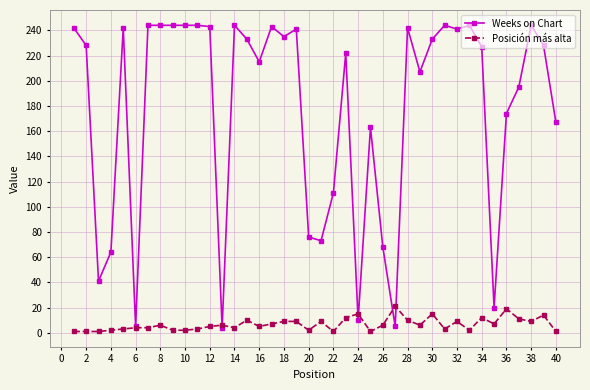

Which series ends up on top after the final intersection of Posición más alta and Weeks on Chart?

Weeks on Chart